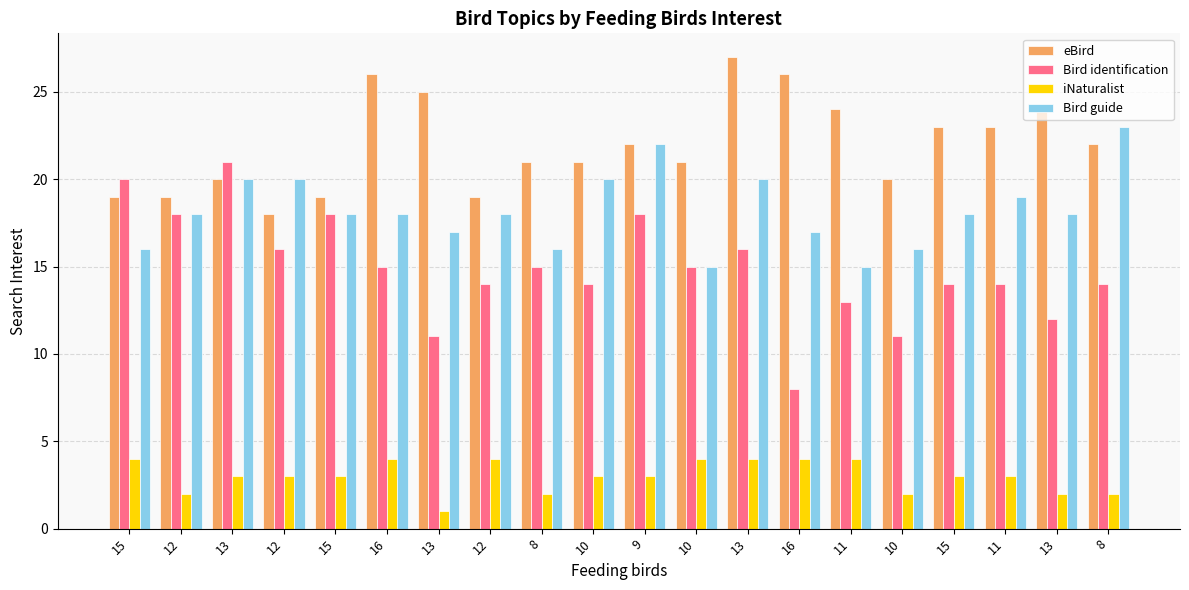

At which category does the chart reach its minimum across all series?

13